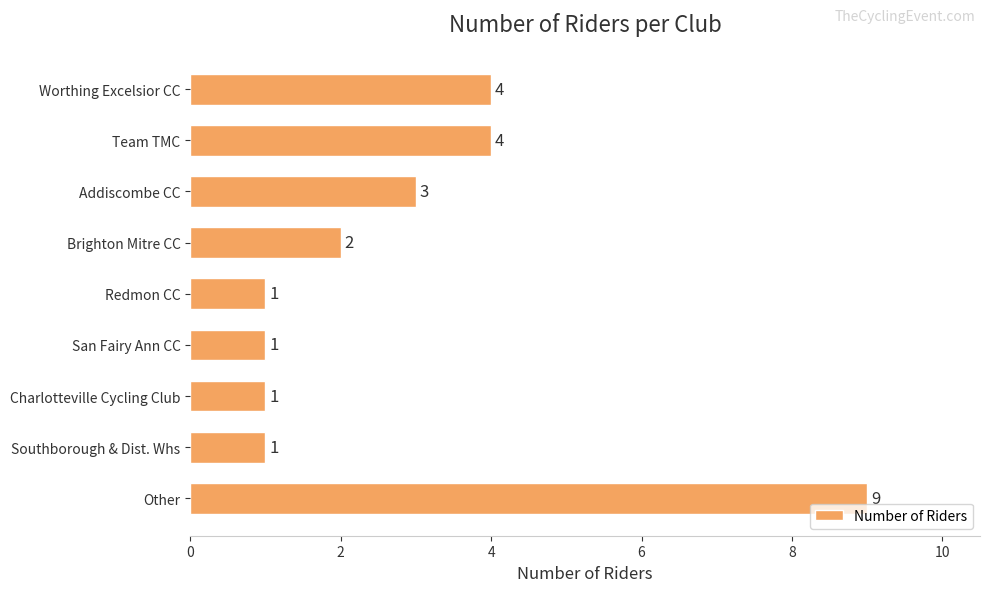

Between Redmon CC and Brighton Mitre CC, which is larger?

Brighton Mitre CC